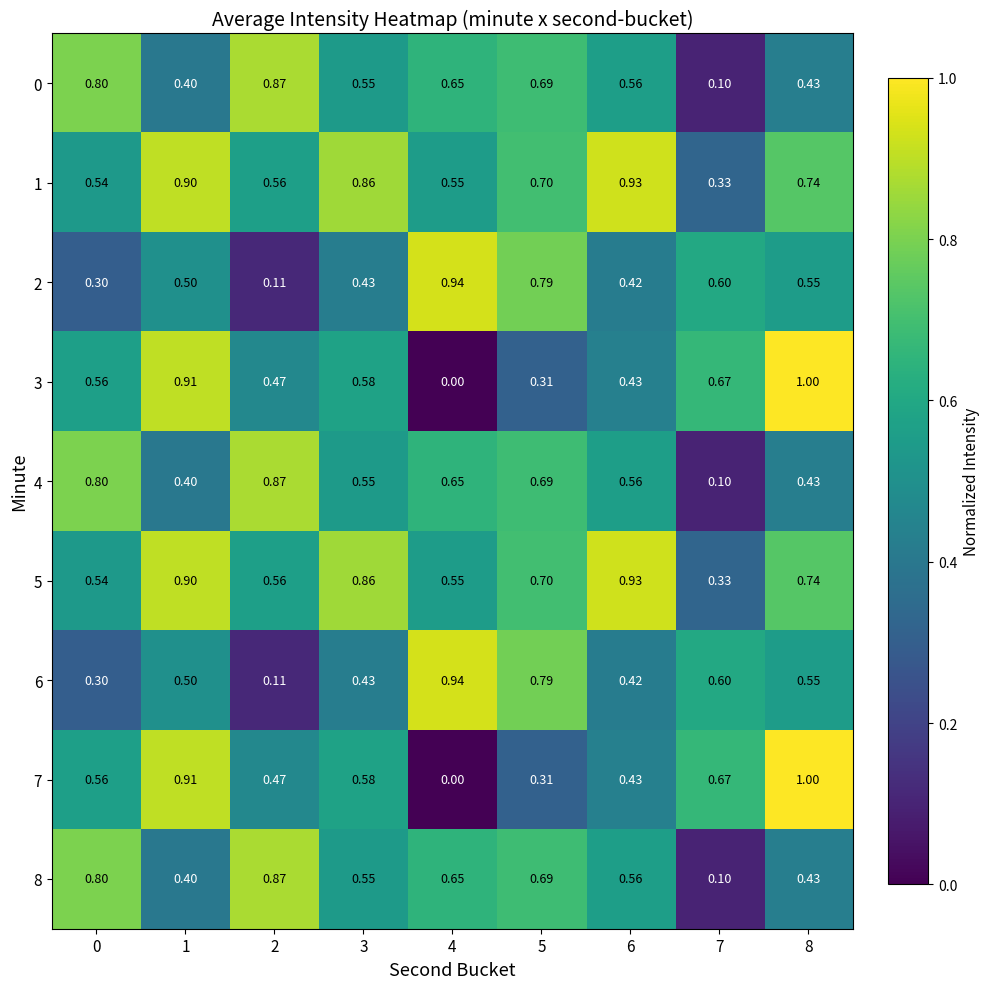

Which label corresponds to the smallest value in the chart?

4